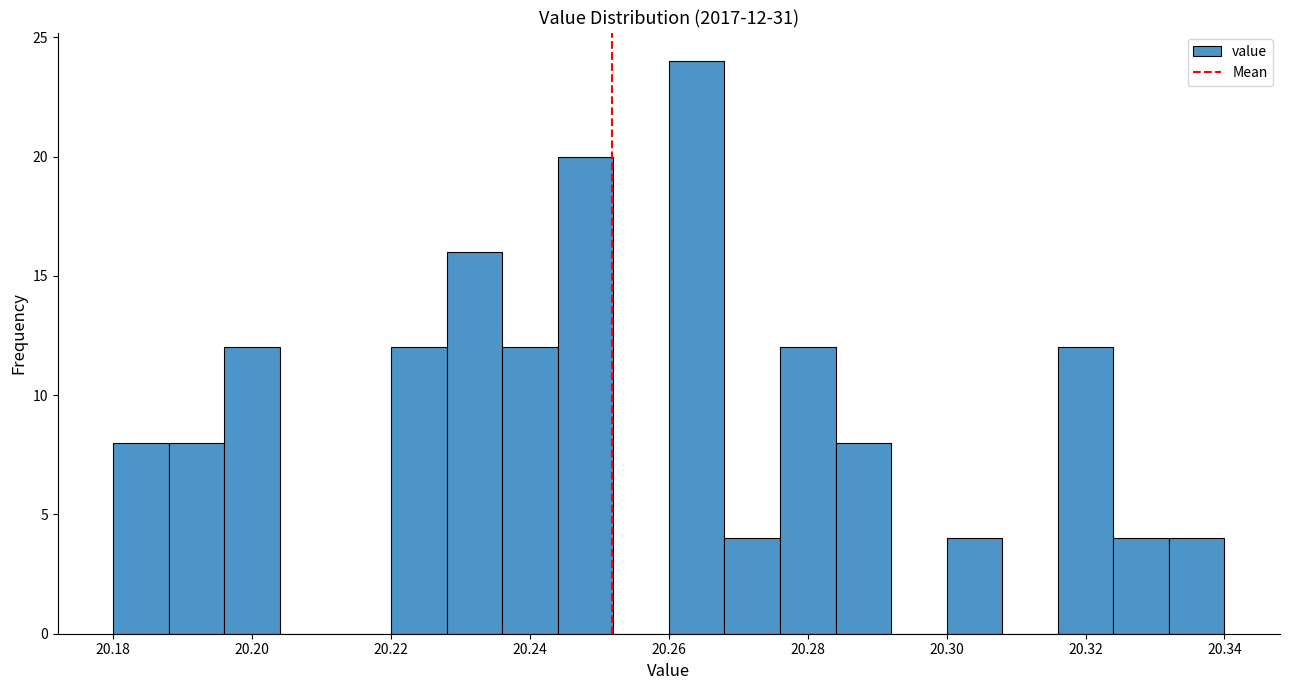

Which range on the x-axis has the tallest bar?

20.260 to 20.268